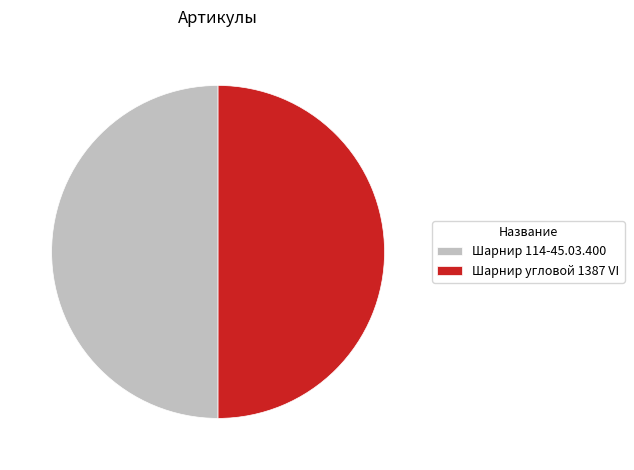

How many slices are in this pie chart?

2